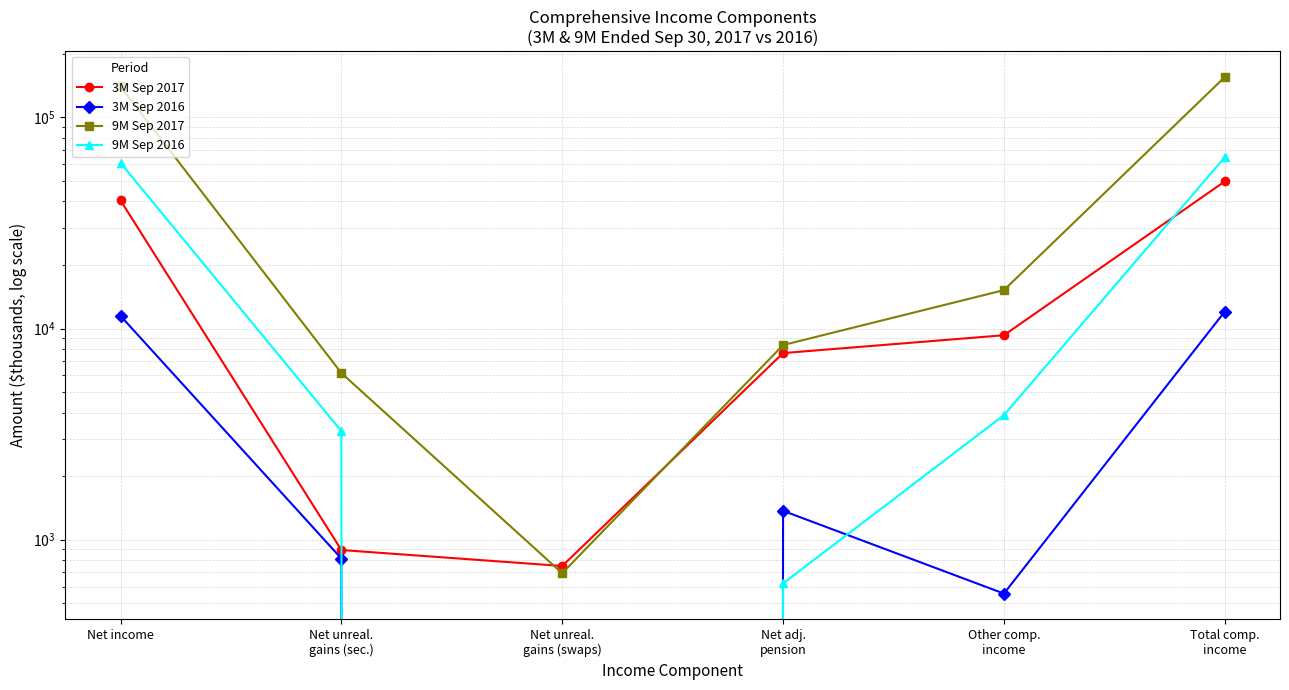

Where is the first local maximum for 3M Sep 2016?

Net adj.
pension